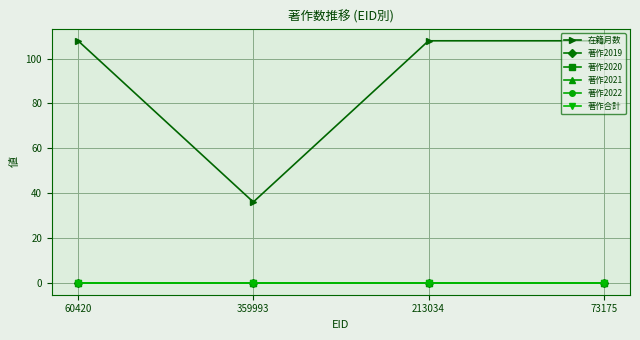

Is this an area chart (filled region under the line)?

No